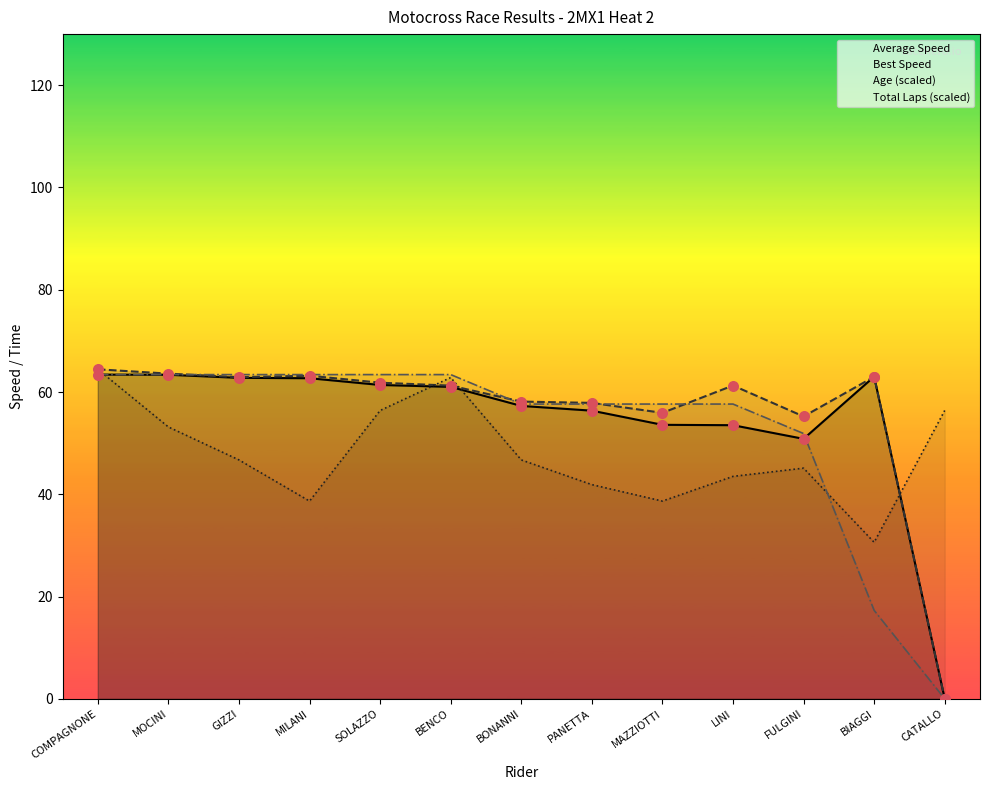

Is the value of Age (scaled) at GIZZI greater than the value of Best Speed at FULGINI?

No